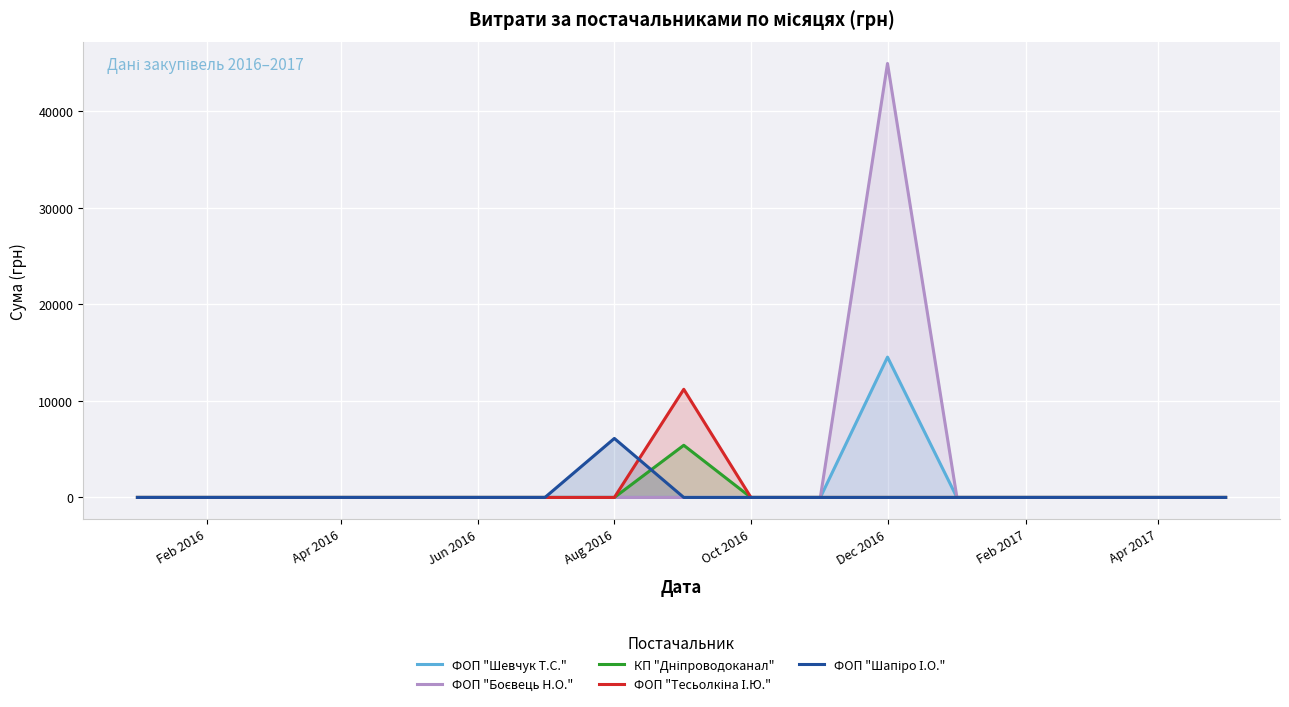

Which label corresponds to the largest value in the chart?

Dec 2016